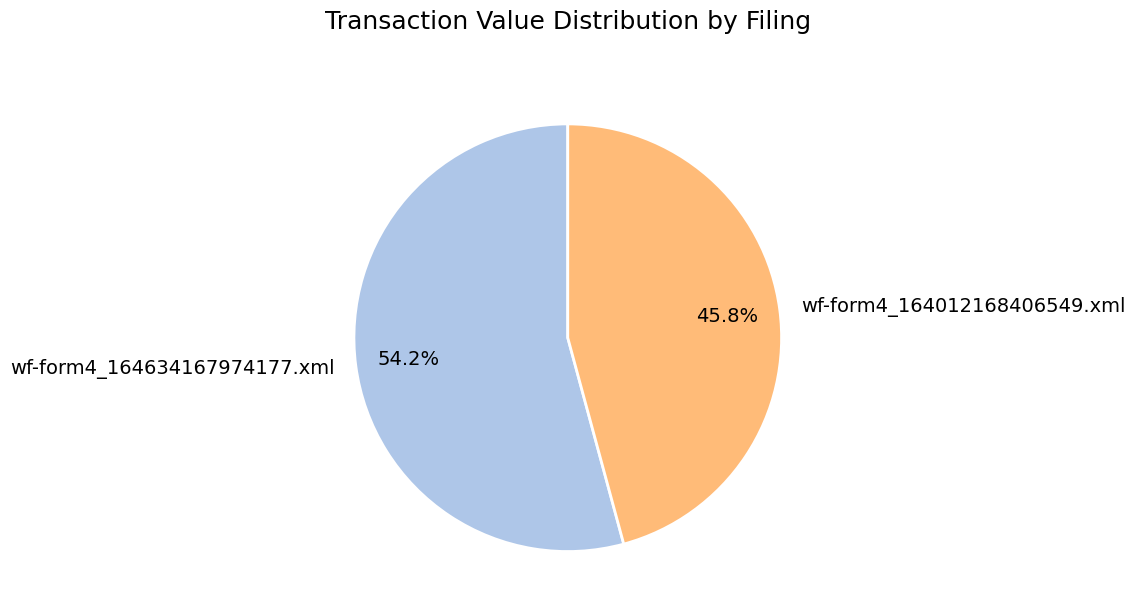

Rank the categories by value from highest to lowest.

wf-form4_164634167974177.xml, wf-form4_164012168406549.xml